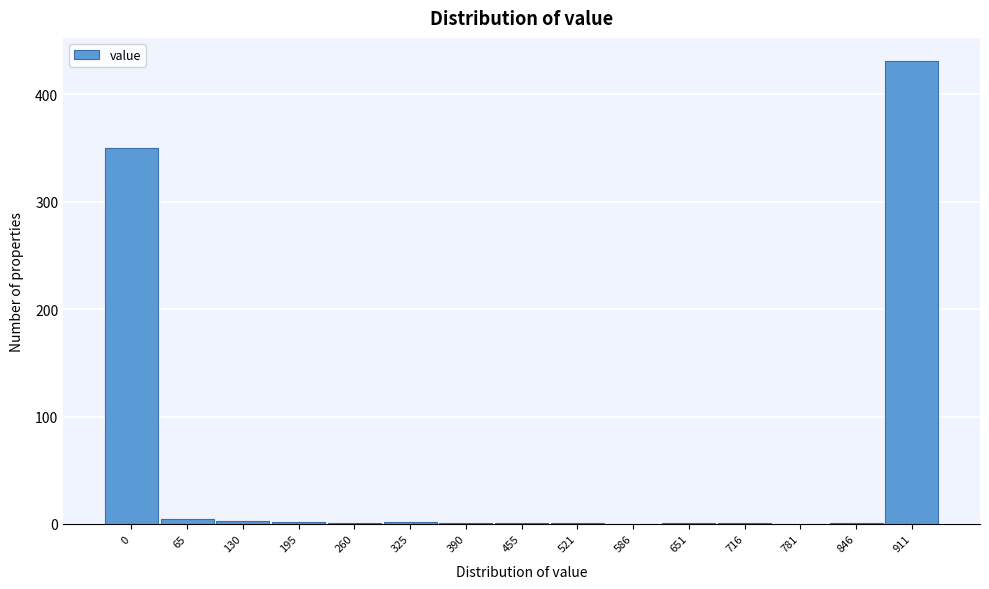

True or false: the data shows 1 at 716.

True